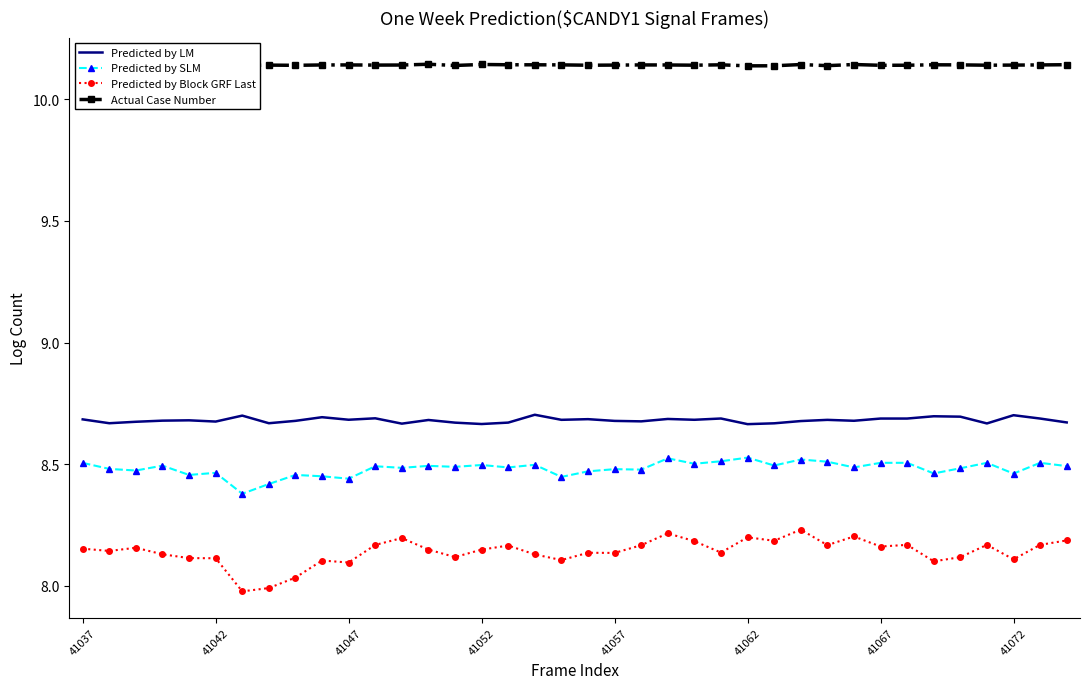

True or false: Actual Case Number has more than 1 interior local peaks.

True